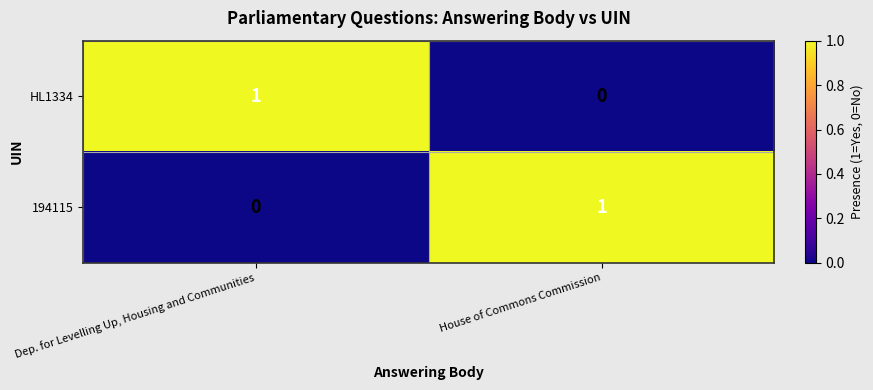

The value of HL1334 at Dep. for Levelling Up, Housing and Communities is 2. True or false?

False